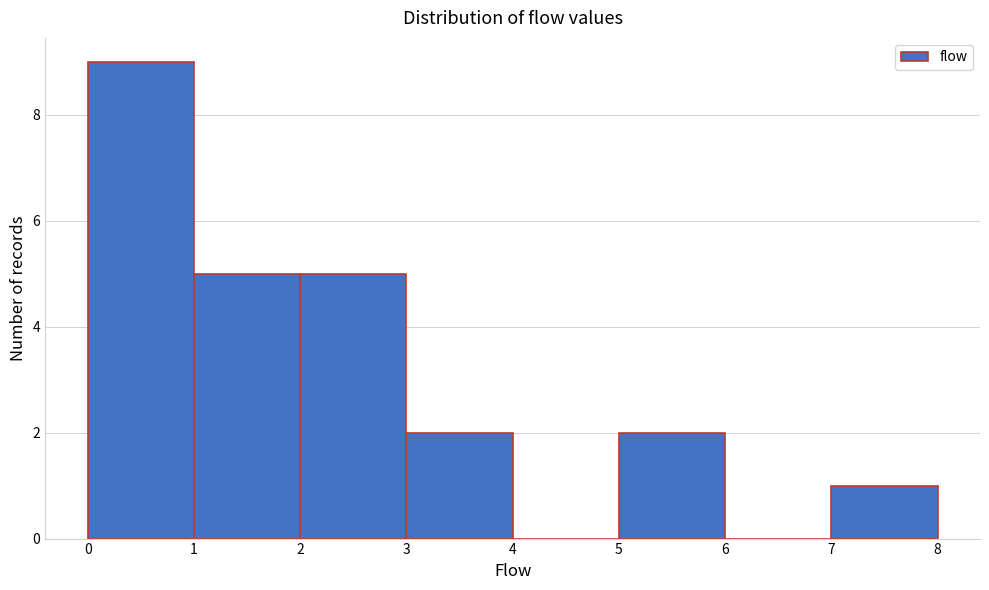

How tall is the bar that spans 2 to 3 on the x-axis? The values are not printed on the chart, so give them approximately, as read against the axis.

5